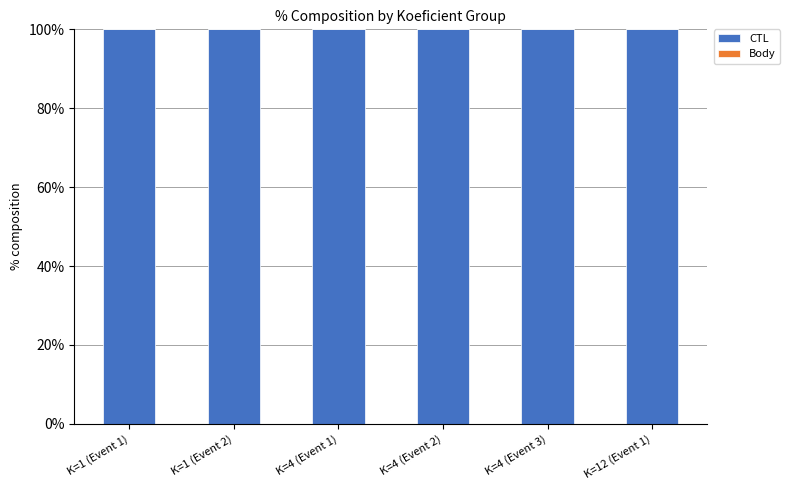

Does the chart contain stacked bars?

Yes